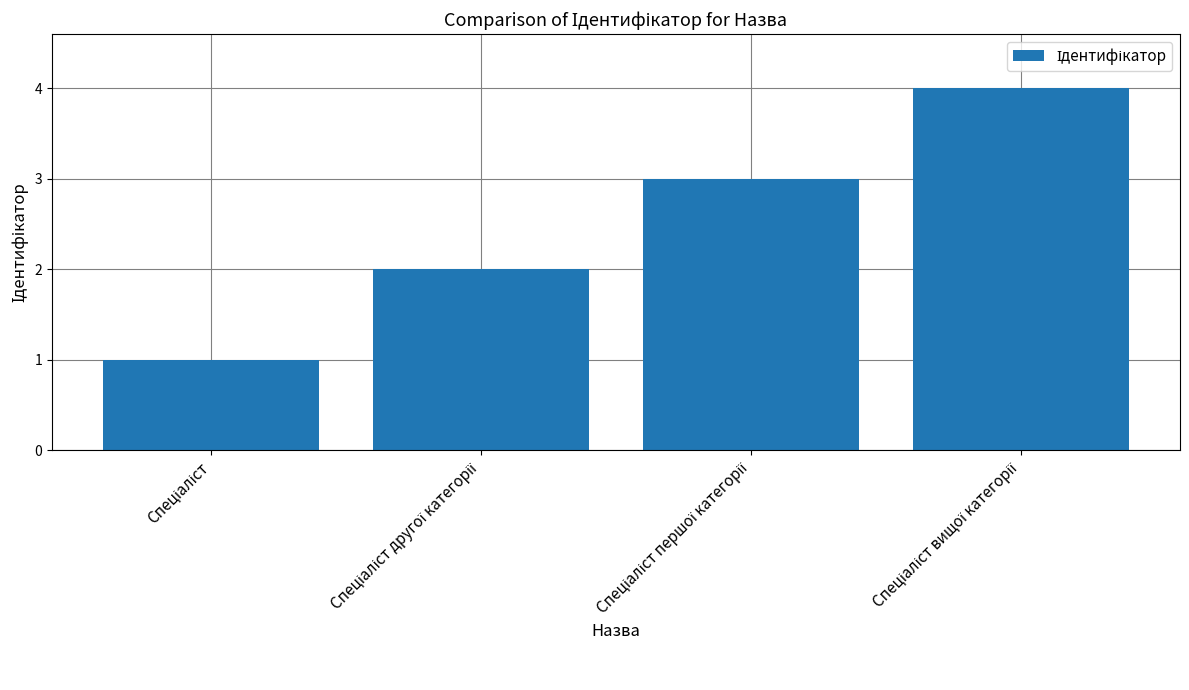

What is the greatest value displayed?

4